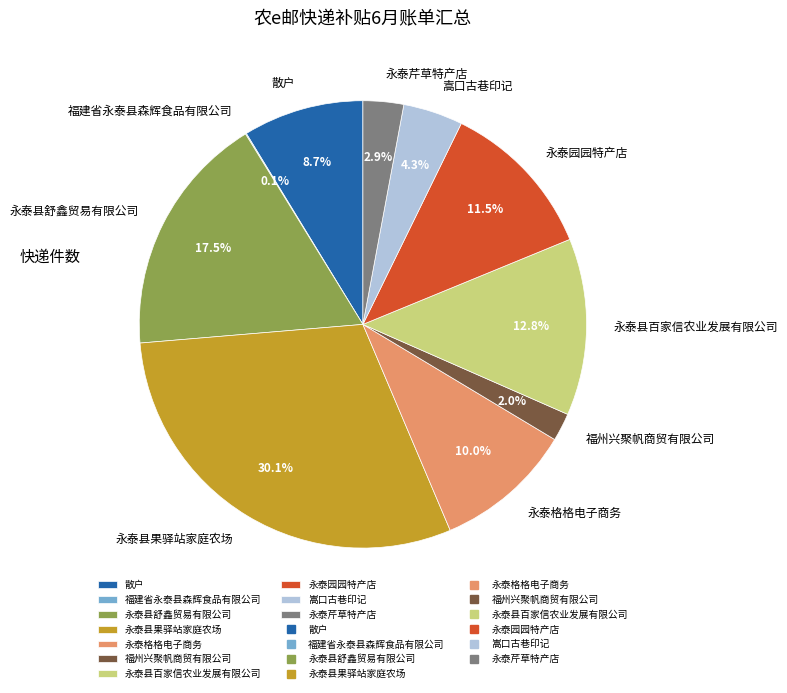

What is the total percentage of 永泰县舒鑫贸易有限公司 and 永泰县百家信农业发展有限公司?

30.3%